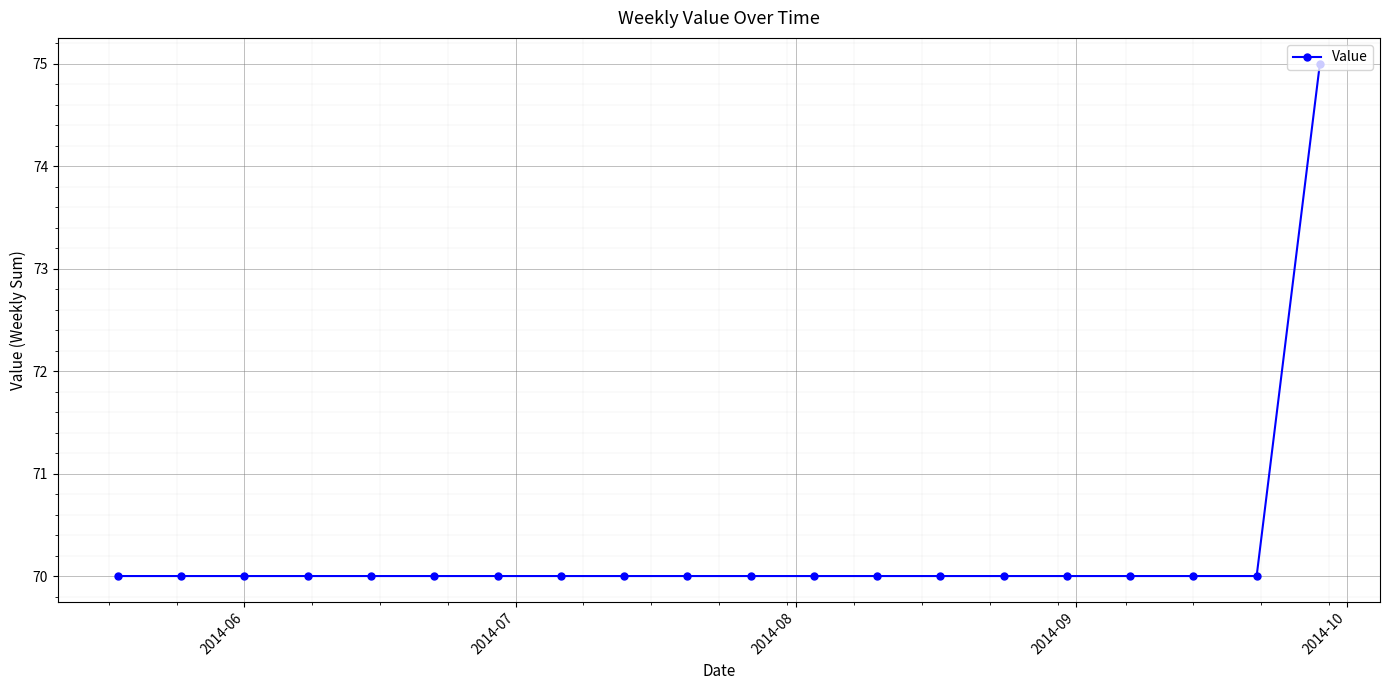

What is the minimum value shown in the chart?

70